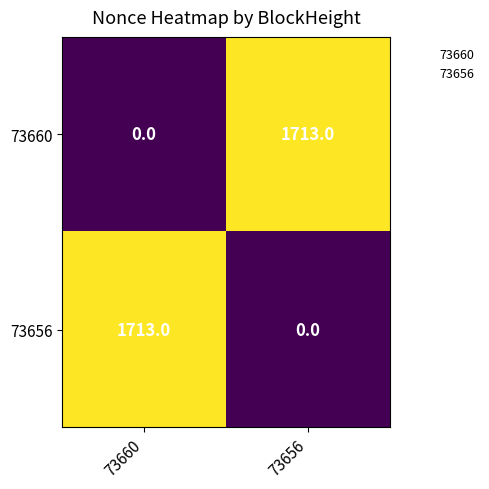

The 73660 series shows 0 at 73660. True or false?

True